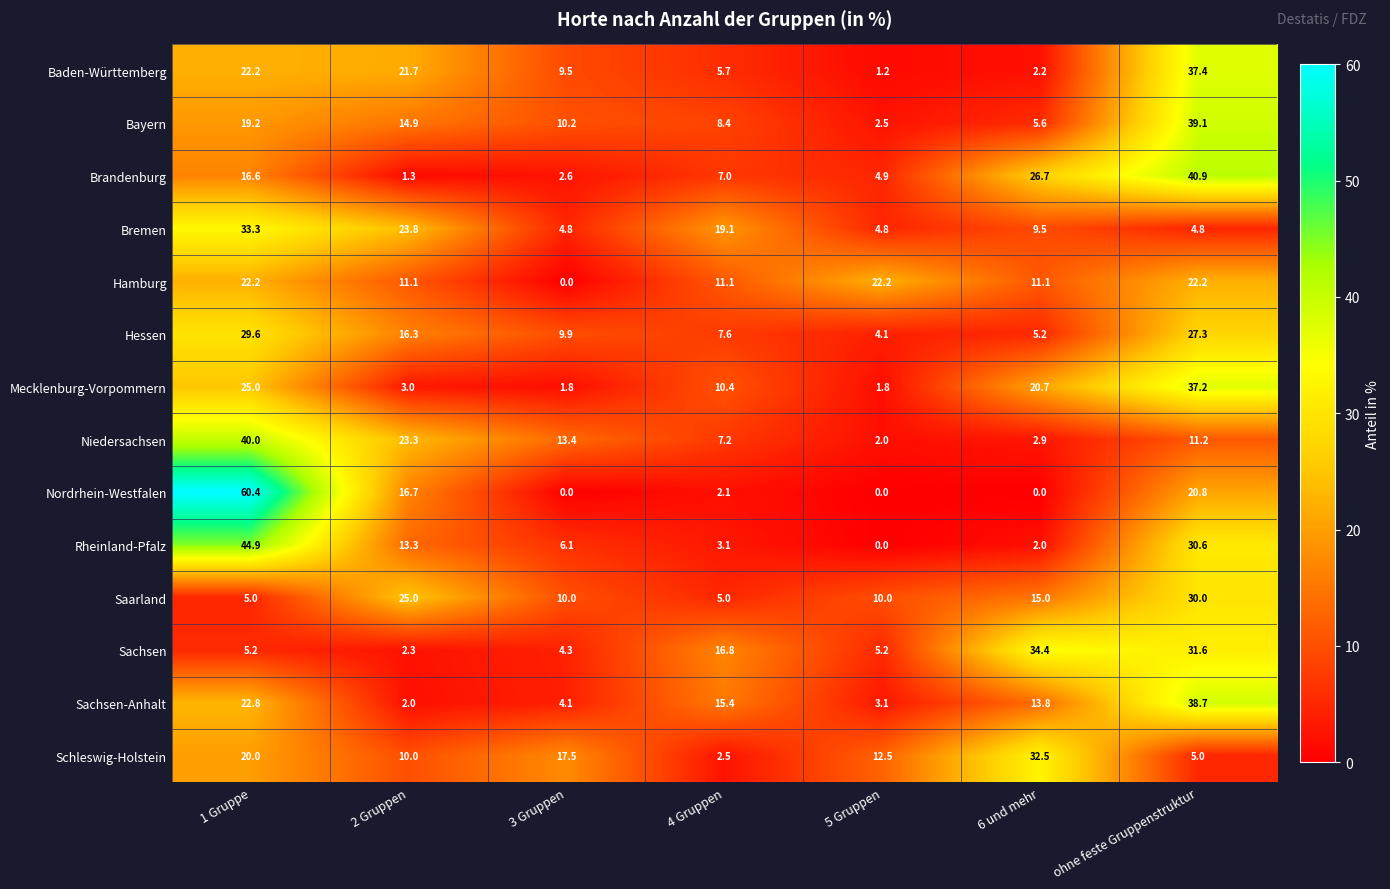

The value of Bayern at 5 Gruppen is 1.5. True or false?

False